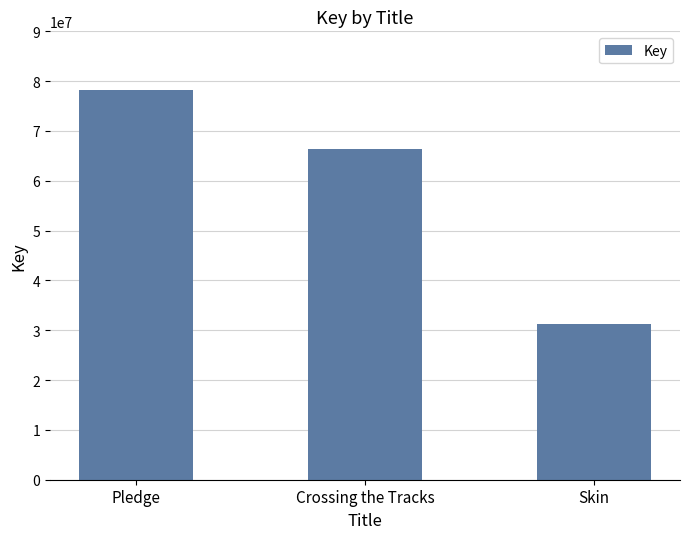

Does the chart contain stacked bars?

No